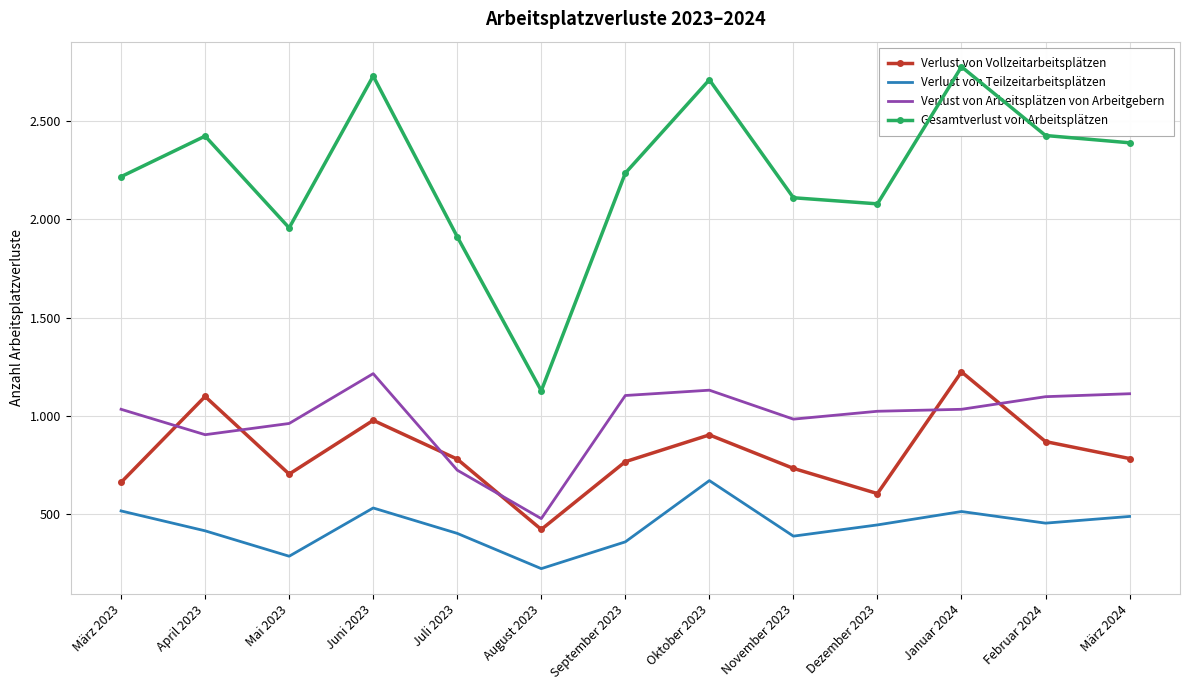

What is the label of the 2nd point from the right?

Februar 2024